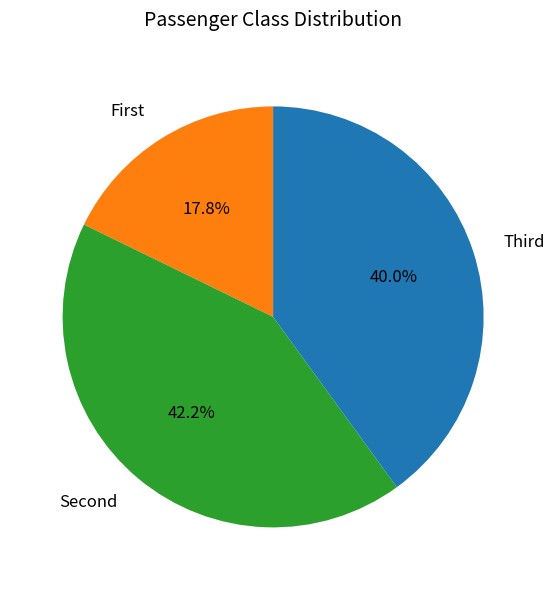

Does any single category account for the majority?

No